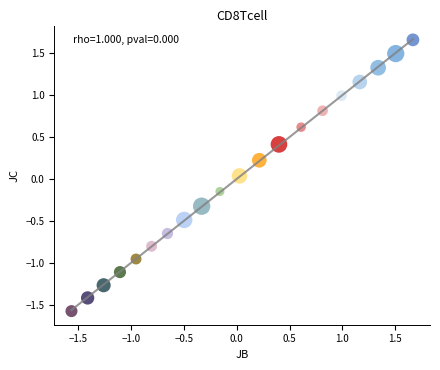

What is the range of X values (max minus min)?

3.2